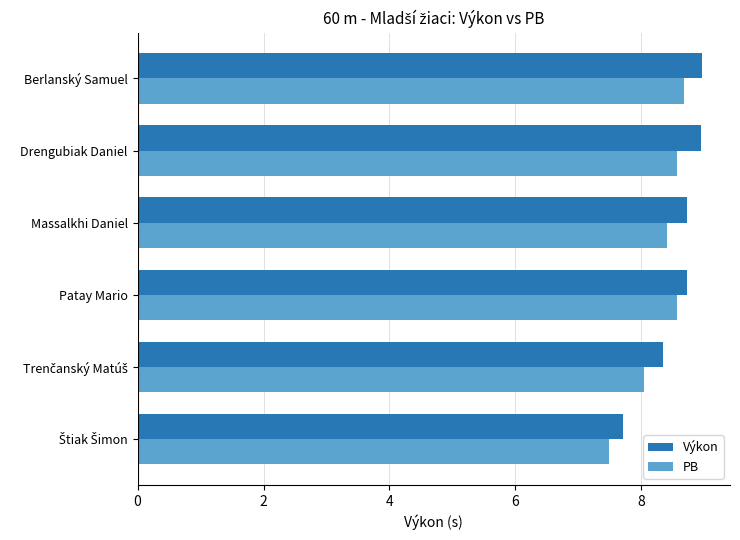

Read the PB value at Massalkhi Daniel.

8.4